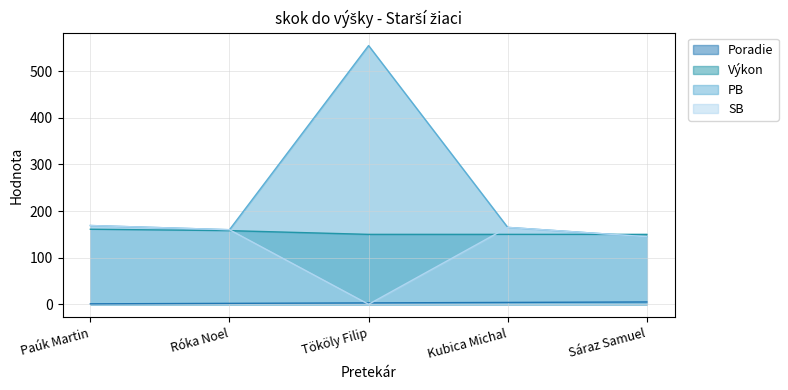

What is the label of the 5th point from the left?

Sáraz Samuel